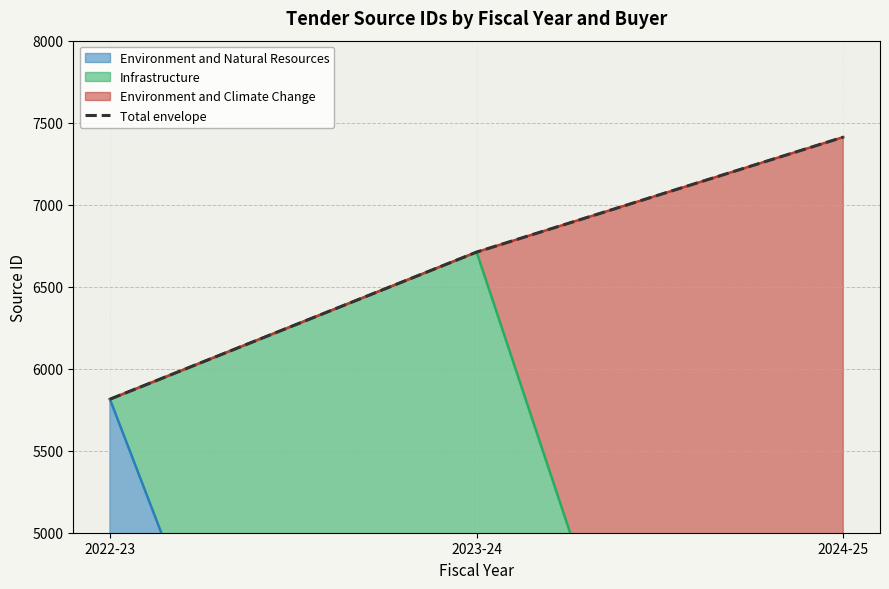

What is the difference between the values at 2022-23 and 2023-24?

897